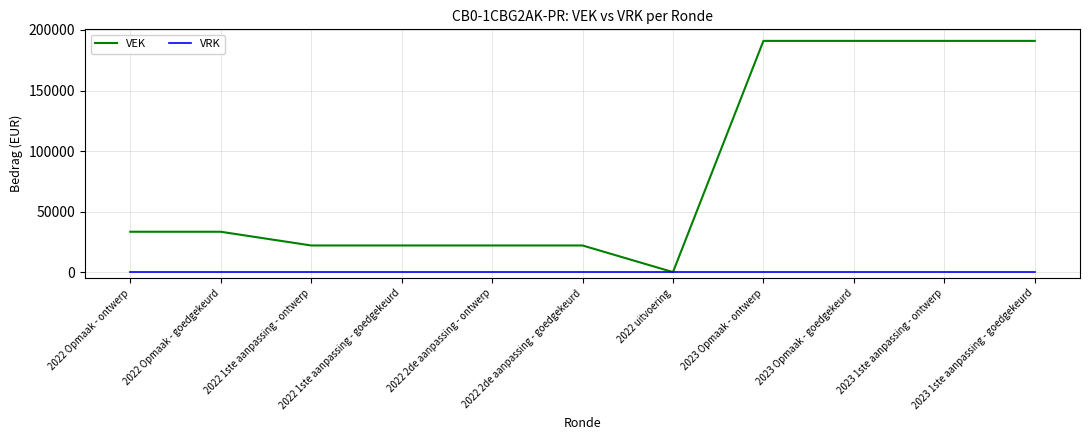

How many lines are shown in the chart?

2